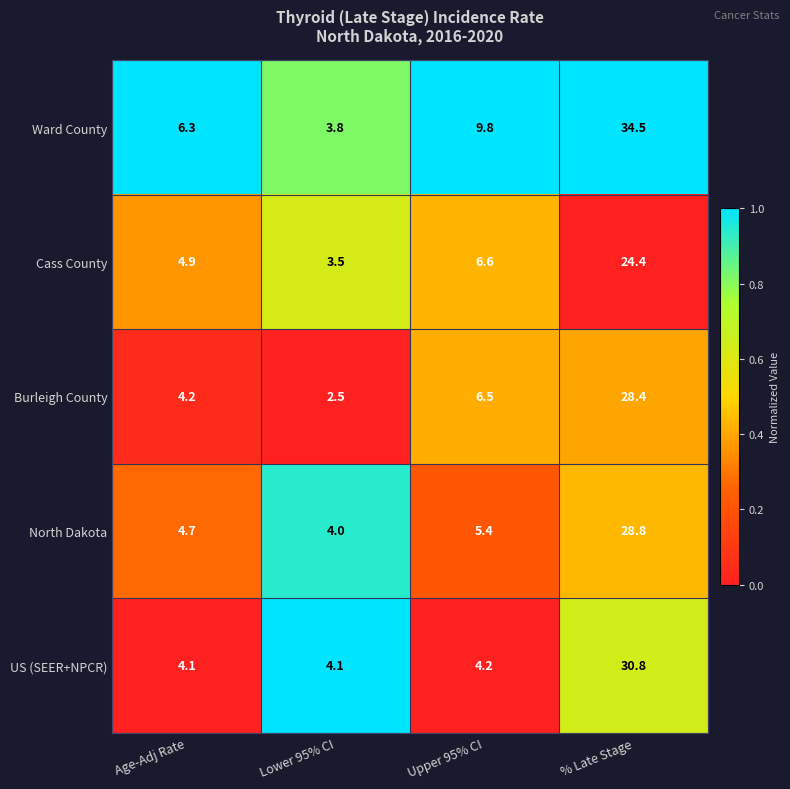

Between Lower 95% CI and % Late Stage, which series saw the biggest shift?

Ward County